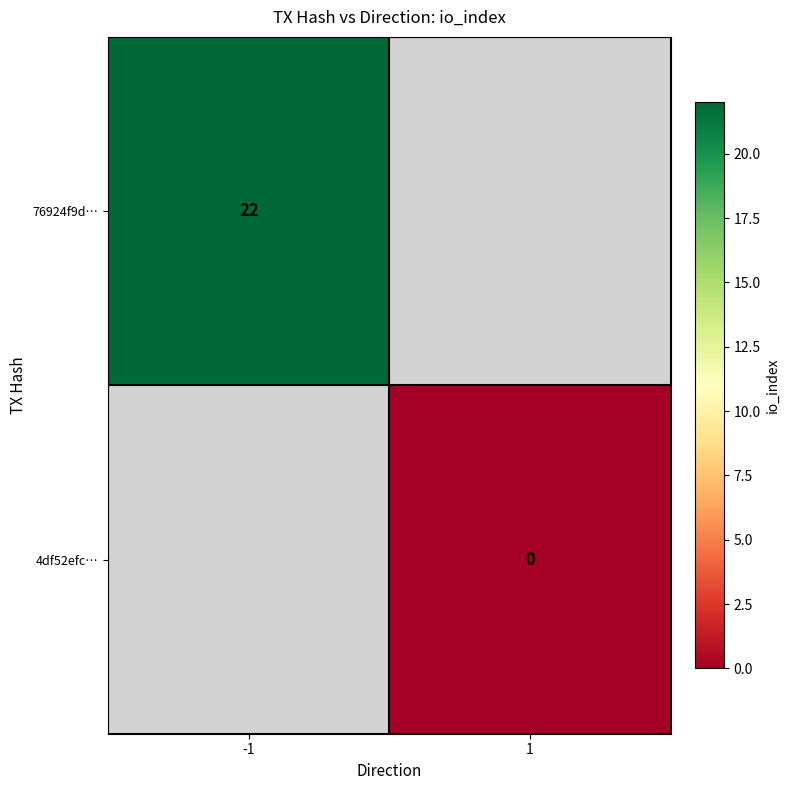

How many categories are shown in the chart?

2